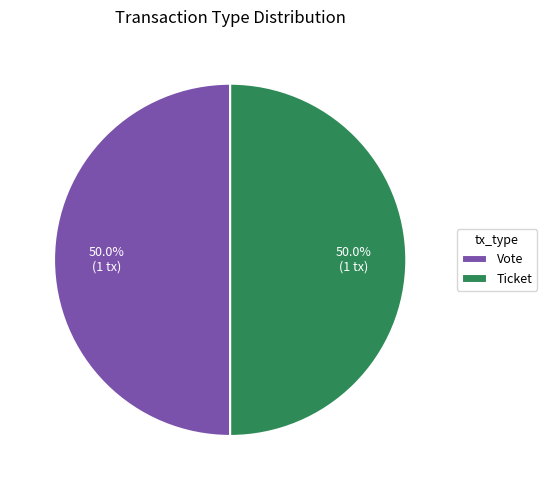

How much of the chart is everything except Ticket?

50.0%